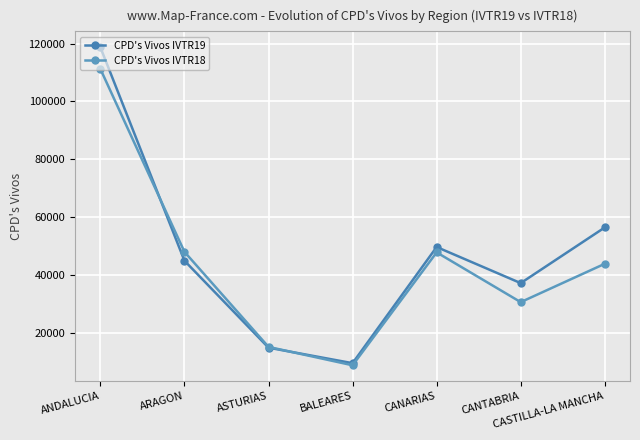

At which label is CPD's Vivos IVTR19 closest to 64096?

CASTILLA-LA MANCHA